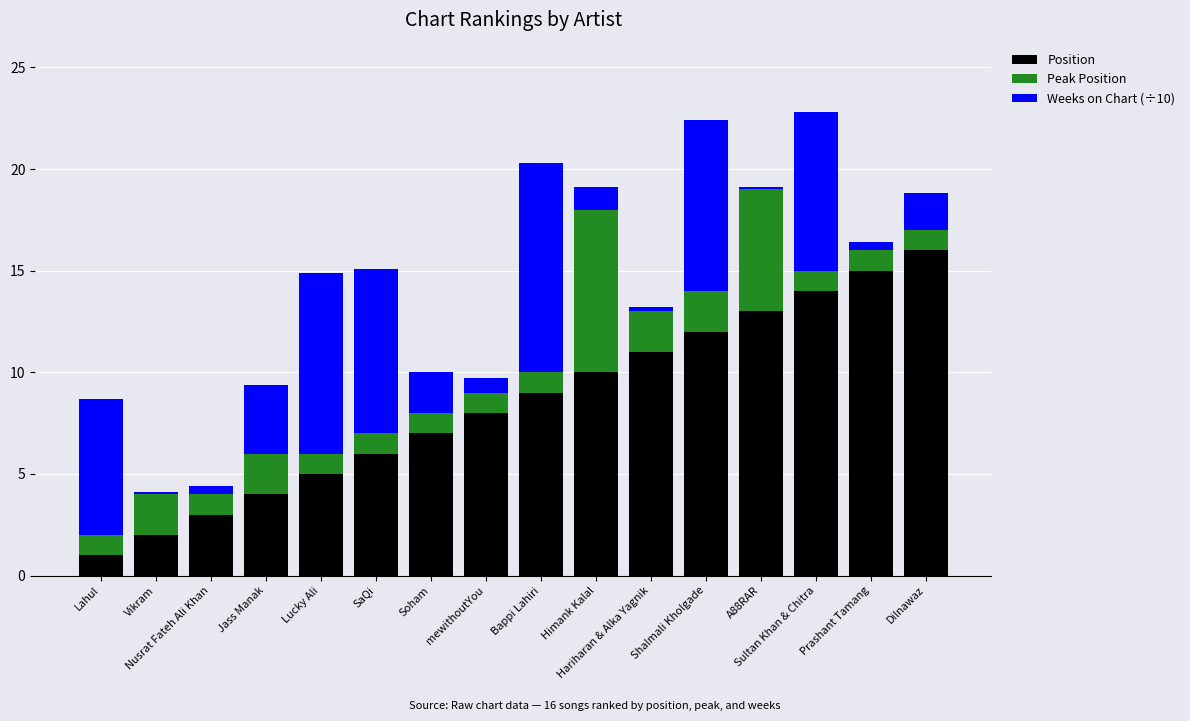

What is the lowest value of the Position series?

1.0